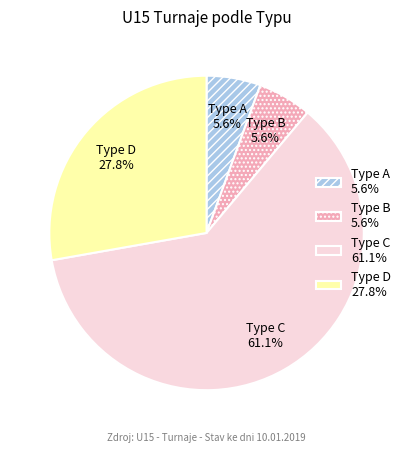

Do Type B 5.6% and Type A 5.6% together represent more than half of the pie?

No